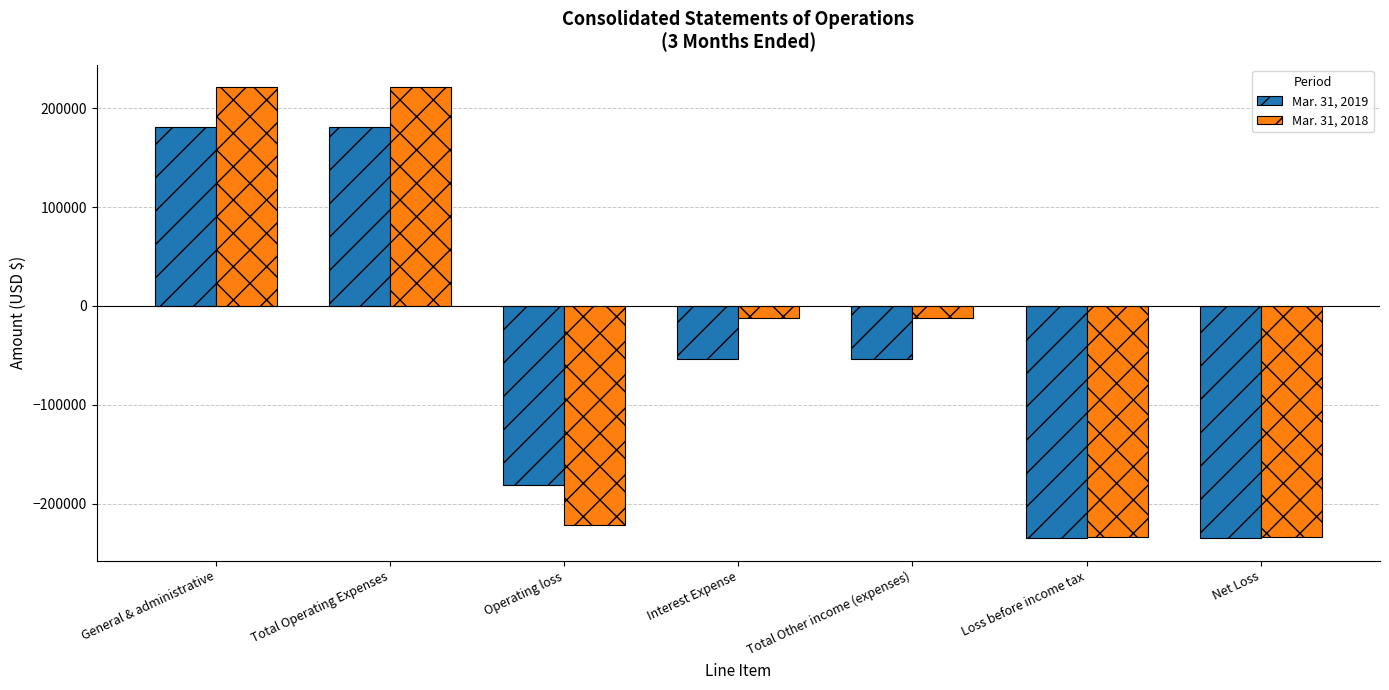

Which series changed the most between Operating loss and Loss before income tax?

Mar. 31, 2019